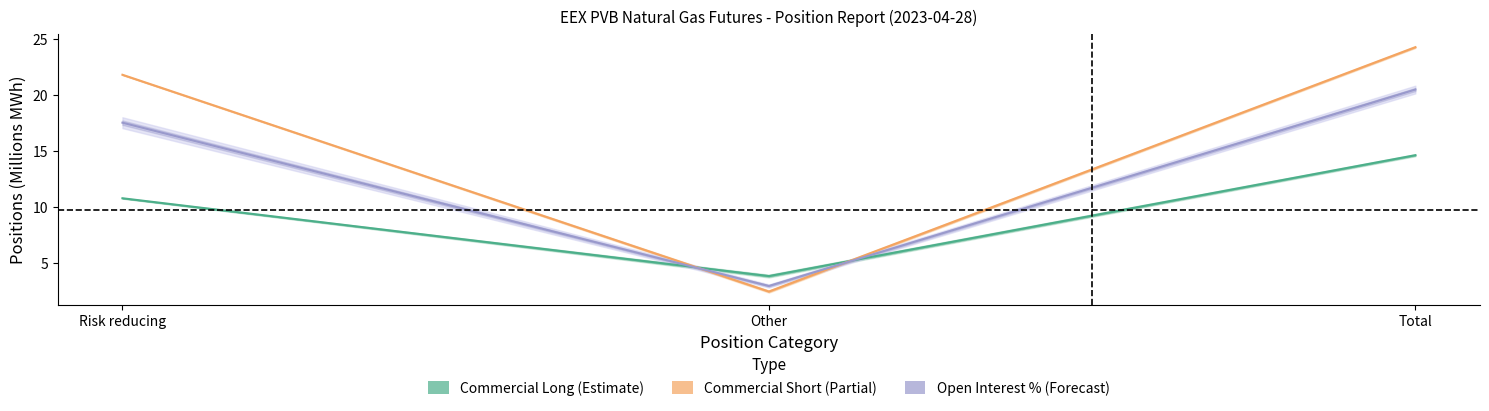

True or false: Commercial Long has a value of 3.5 at Risk reducing.

False